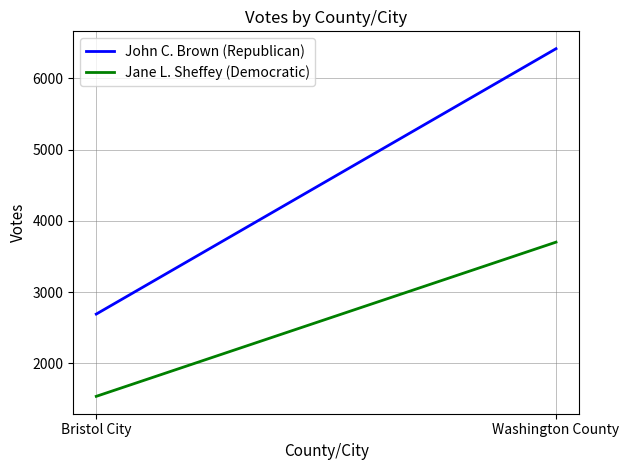

Count the Jane L. Sheffey (Democratic) values in the range 1535 to 3700.

2